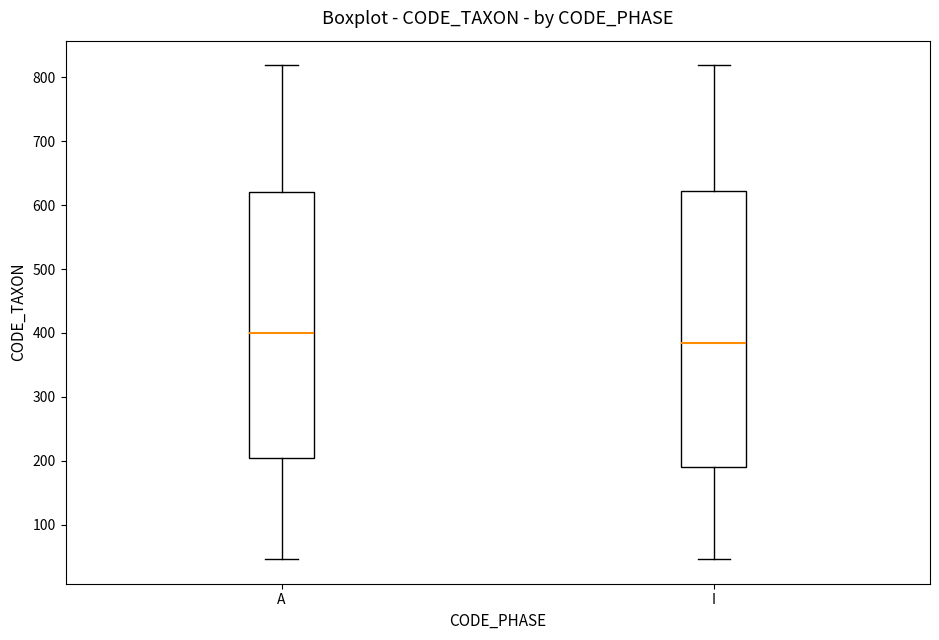

Where is the lower edge of the box for I on the y-axis? The values are not printed on the chart, so give them approximately, as read against the axis.

190